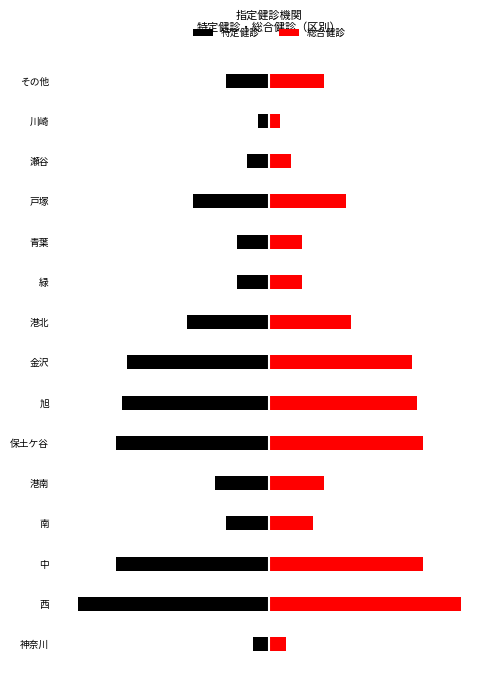

How many bars are there in each group?

2